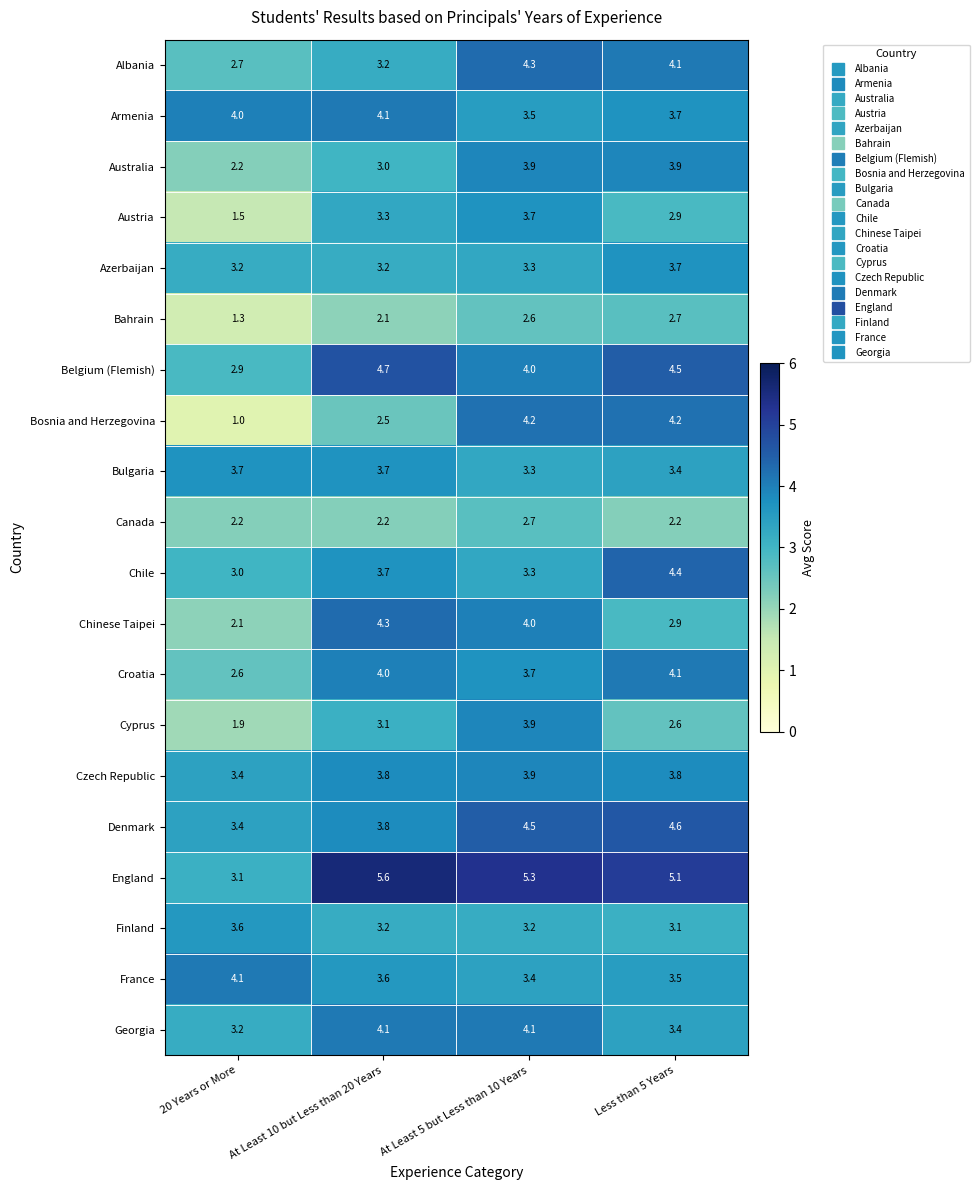

What is the smallest value displayed?

1.0